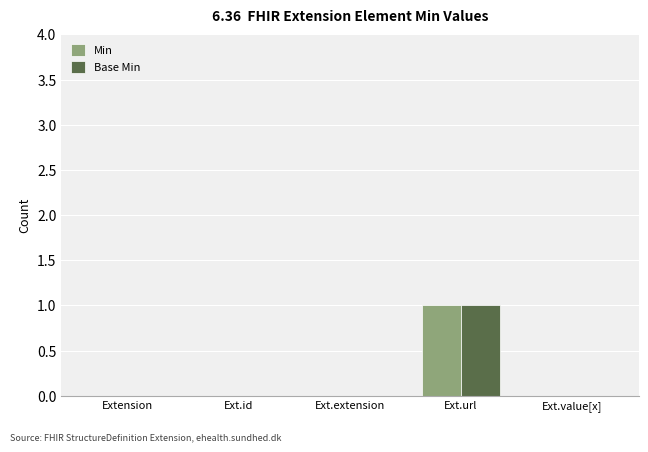

How many data points does each series have?

5